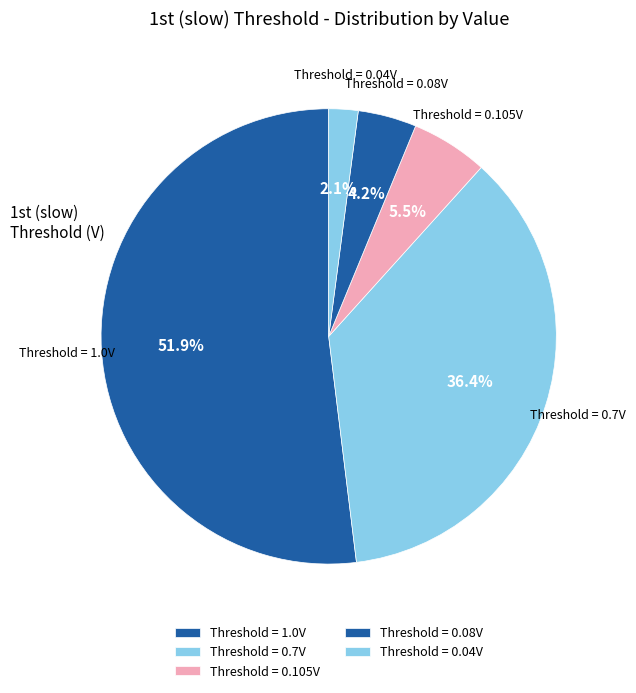

How many slices are in this pie chart?

5